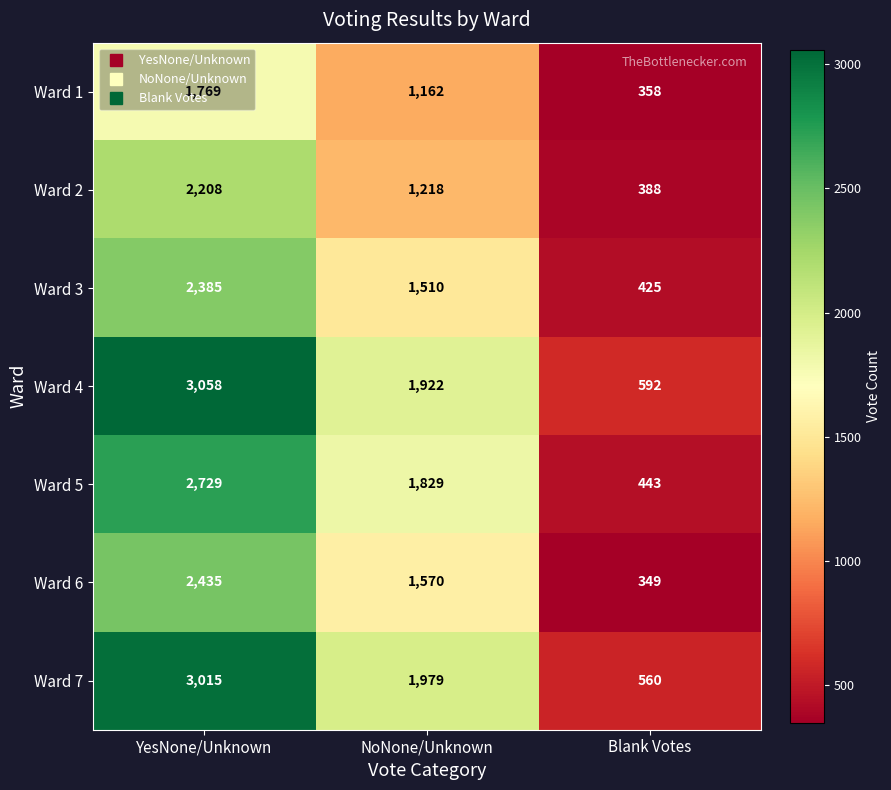

List the series in order of their peak value, lowest first.

Ward 1, Ward 2, Ward 3, Ward 6, Ward 5, Ward 7, Ward 4